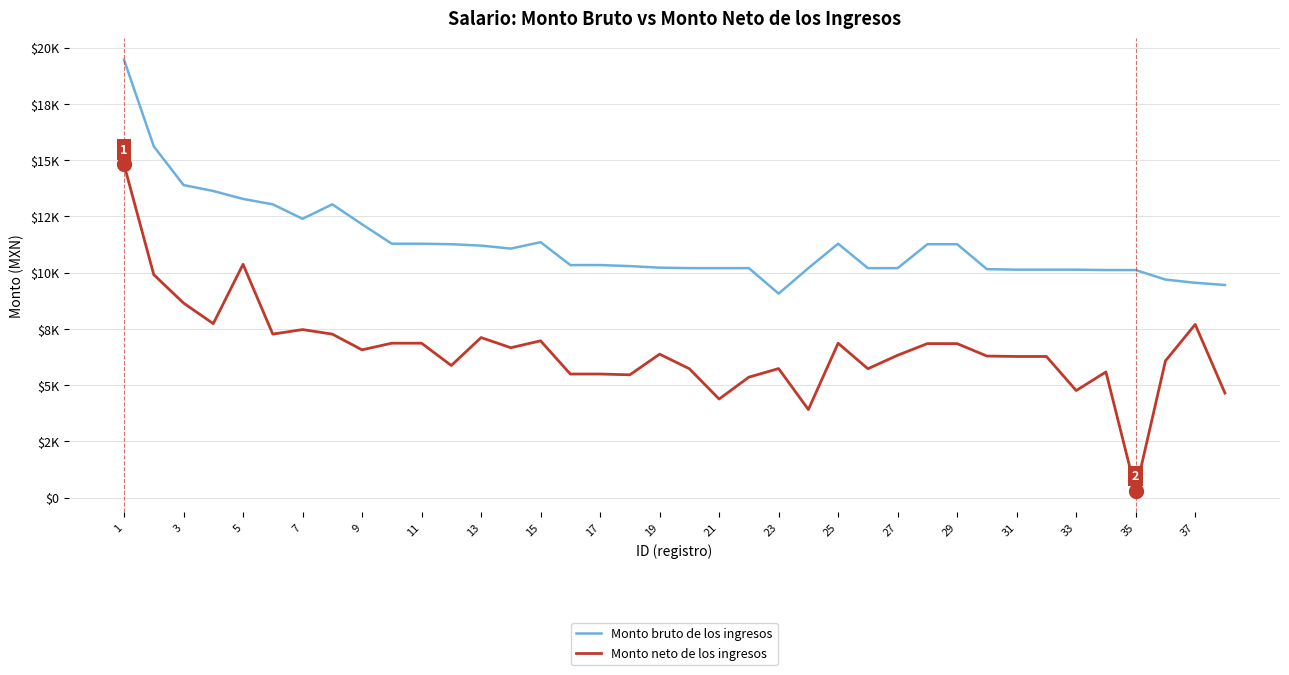

In Monto bruto de los ingresos, how many points are higher than both neighbors (excluding endpoints)?

3